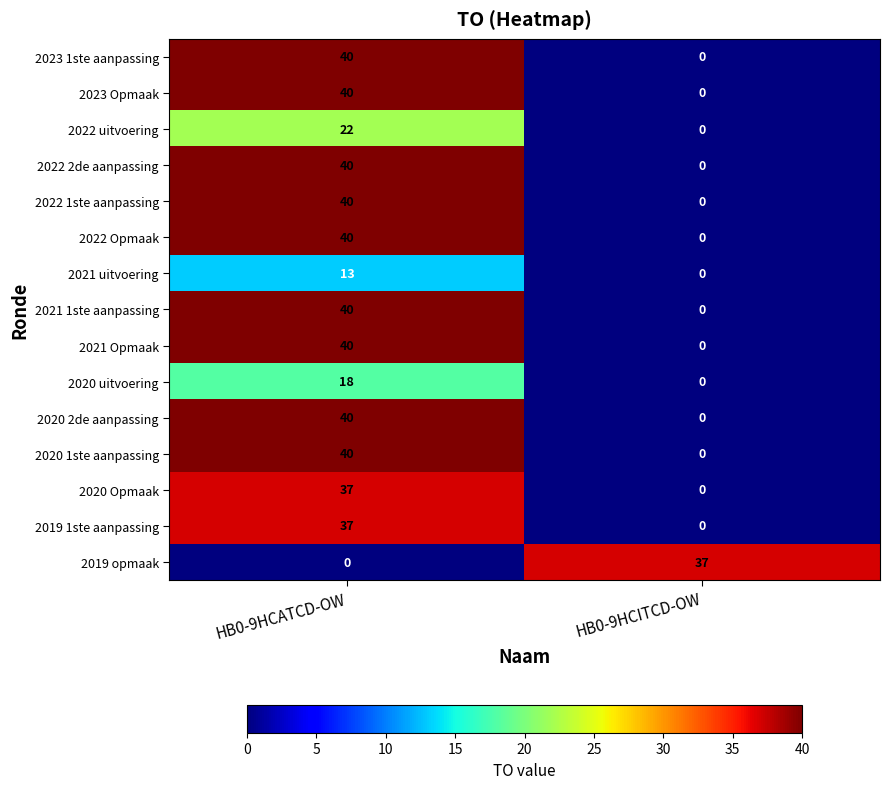

The 2020 2de aanpassing series shows 0 at HB0-9HCITCD-OW. True or false?

True